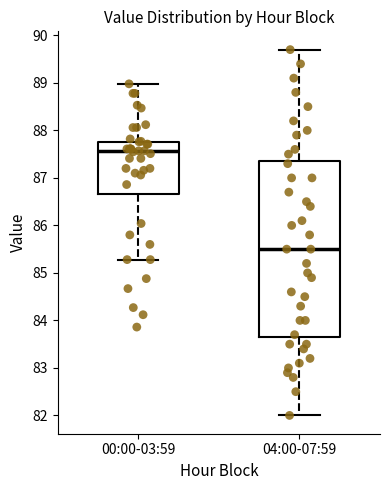

Reading left to right, transcribe this box plot: for each box, give where its median line is, the range the box spans, and where its two whiskers end, as read against the y-axis. The values are not printed on the chart, so give them approximately, as read against the axis.

00:00-03:59: median 87.6, box 86.7 to 87.8, whiskers 85.3 to 89.0
04:00-07:59: median 85.5, box 83.7 to 87.4, whiskers 82.0 to 89.7